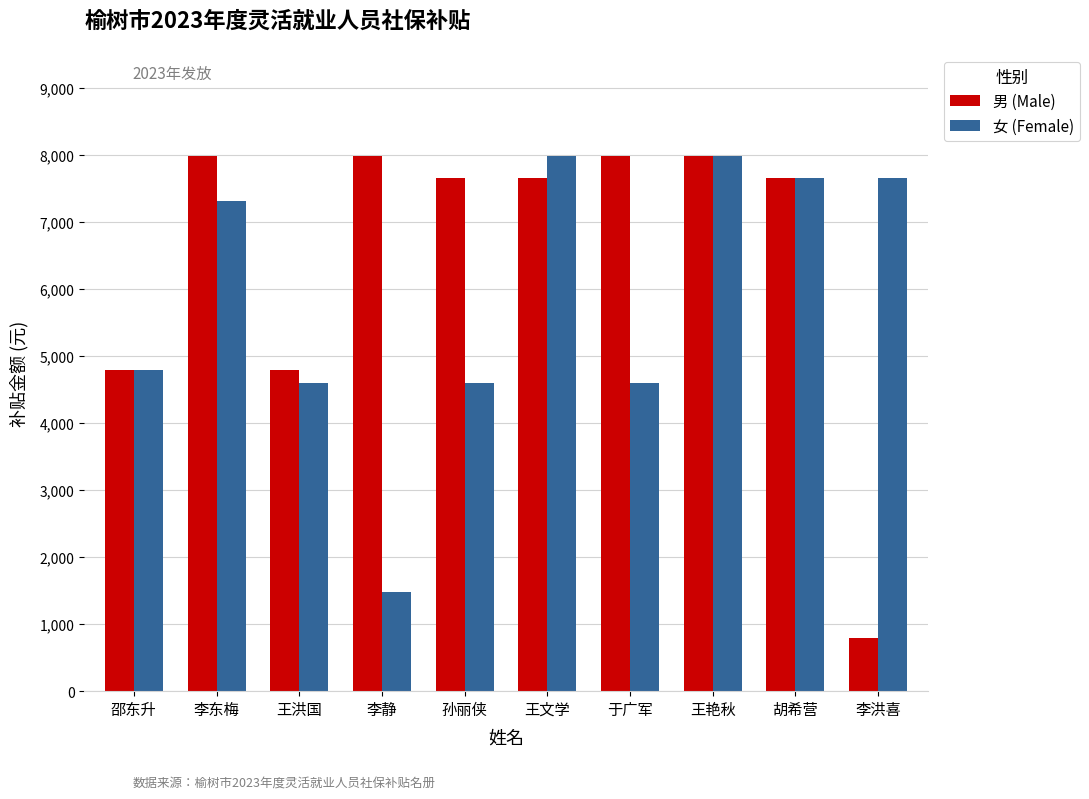

What position from the right is 李东梅?

9